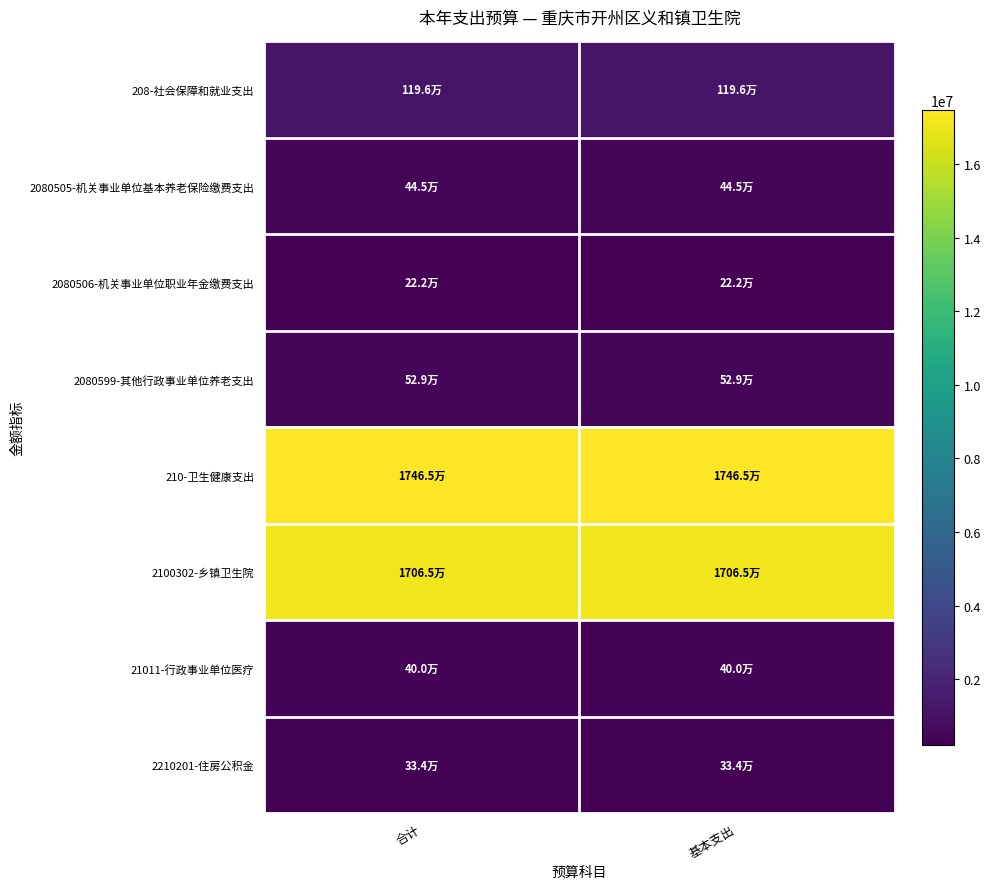

Which series has the largest total across all categories?

210-卫生健康支出